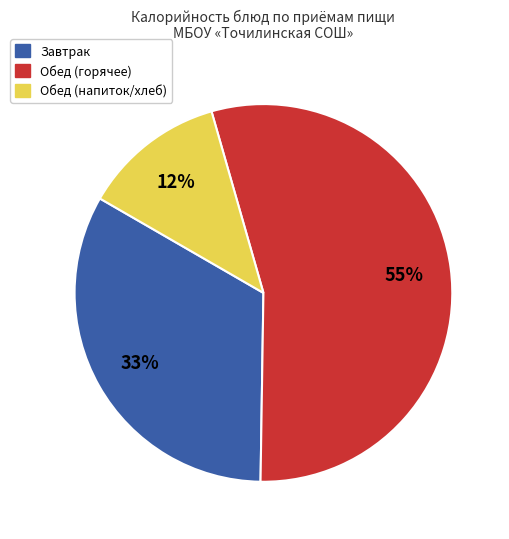

Does any single category account for the majority?

Yes